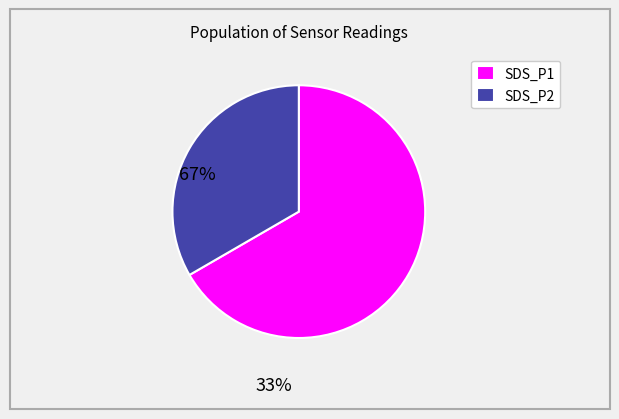

Is there any slice that represents more than half of the pie?

Yes